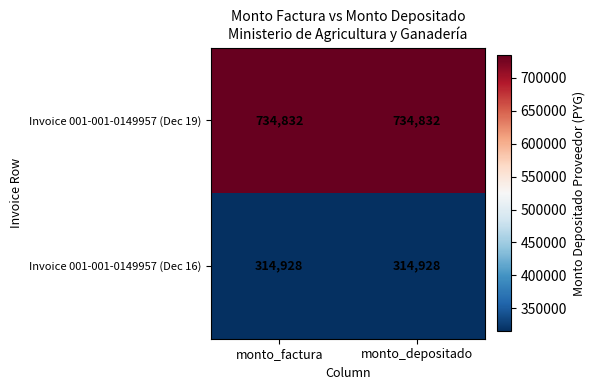

What is the lowest value of the Invoice 001-001-0149957 (Dec 16) series?

314928